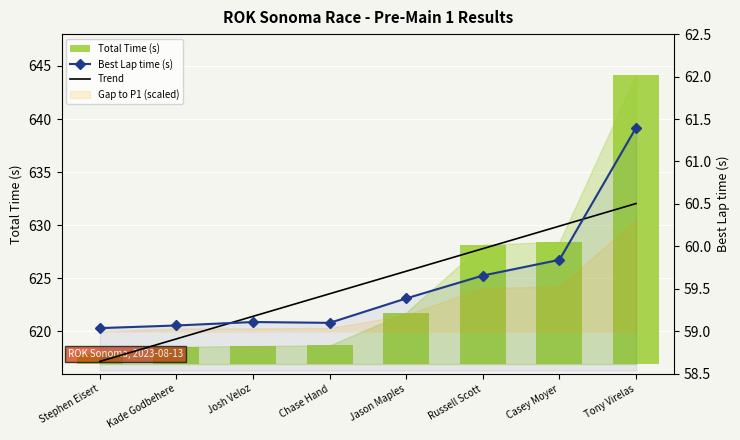

What is the value of the Best Lap time (s) bar at the 8th from the left?

61.4